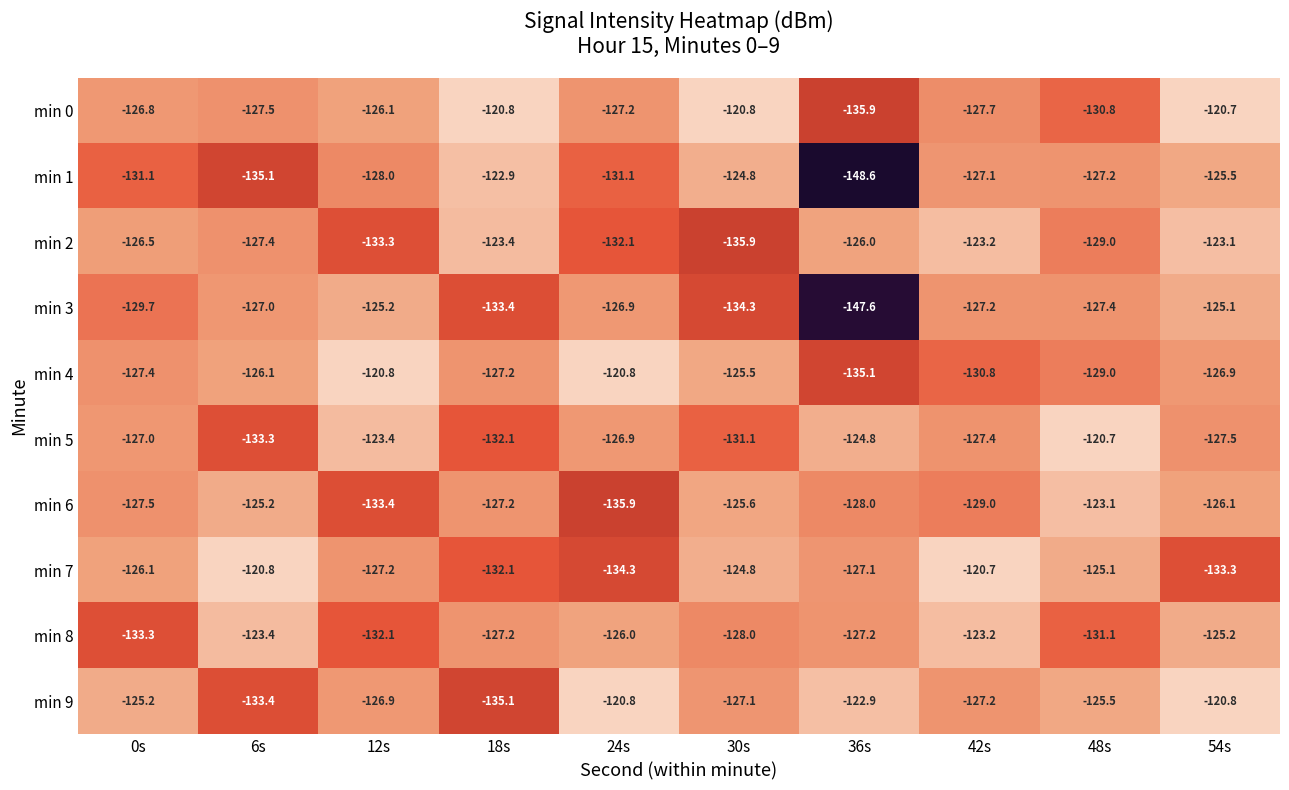

The value of min 1 at 48s is -127.2. True or false?

True